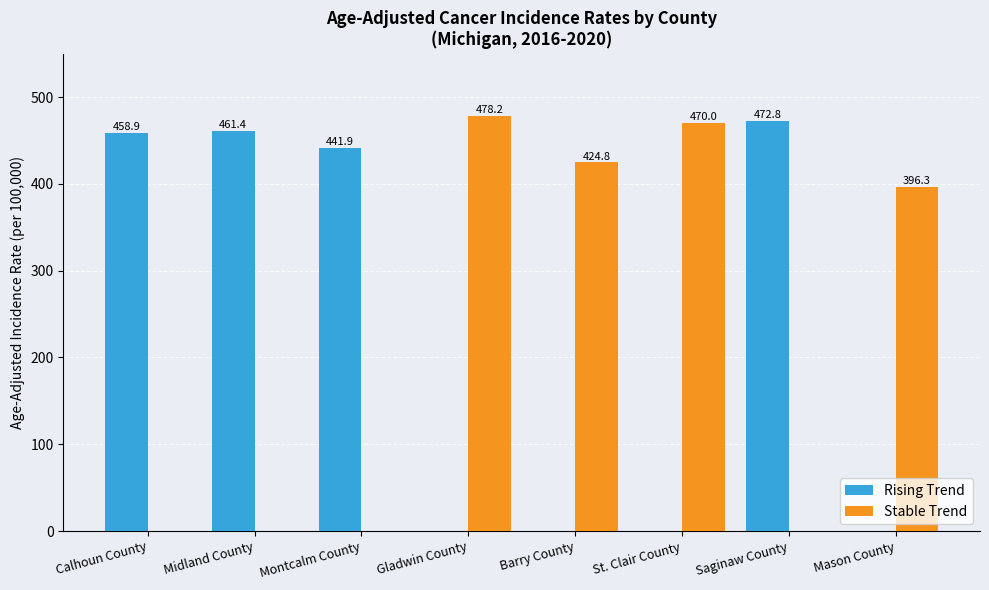

At which category does the chart reach its peak across all series?

Gladwin County